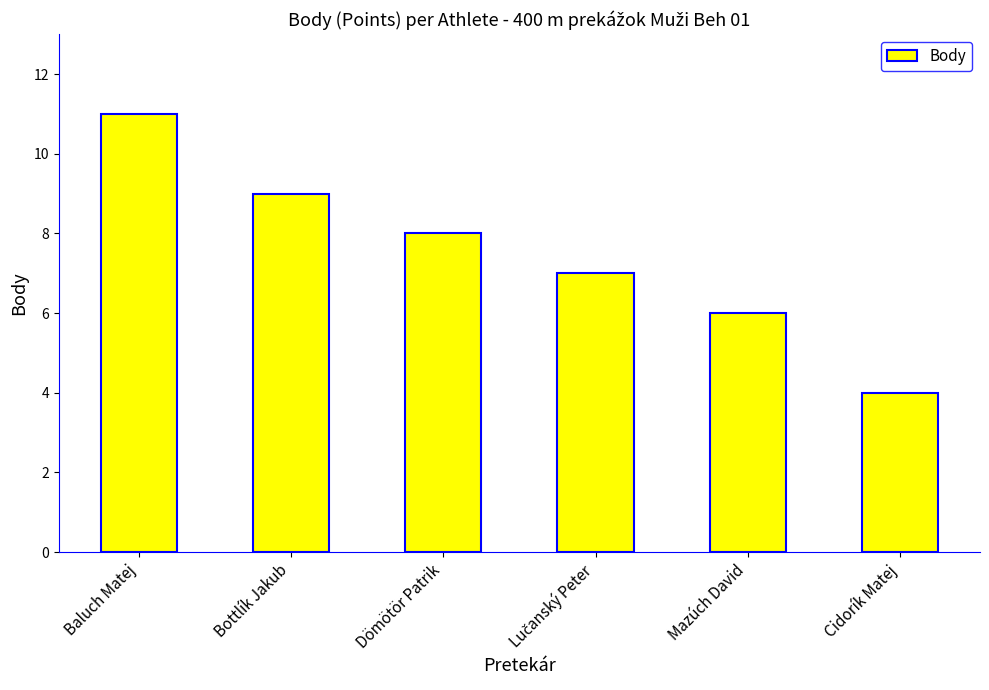

What is the difference between the maximum and minimum values?

7